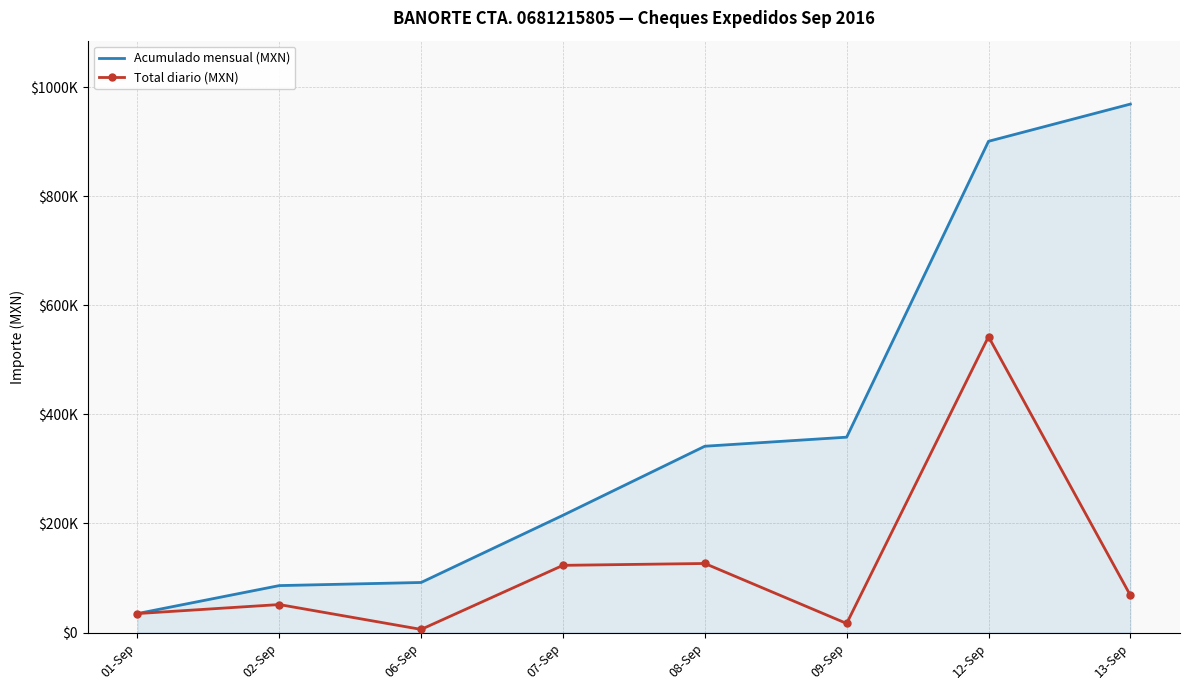

True or false: Acumulado mensual (MXN) and Total diario (MXN) cross at least once.

False